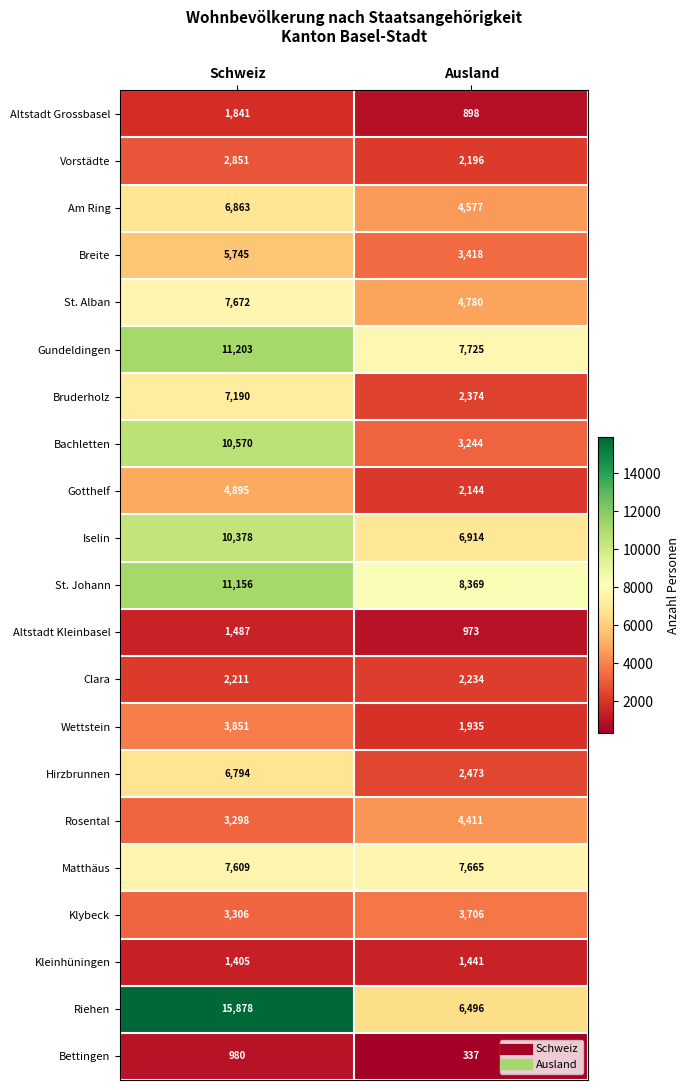

At which label is Hirzbrunnen closest to 4633?

Ausland